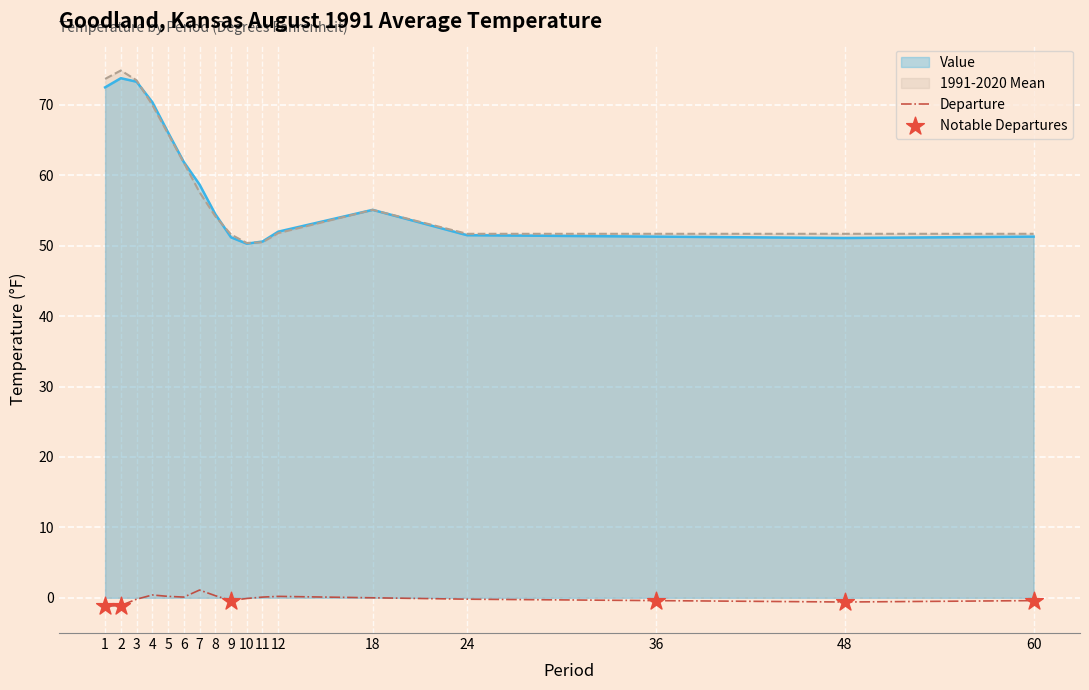

At which category is the sum across all series the highest?

2